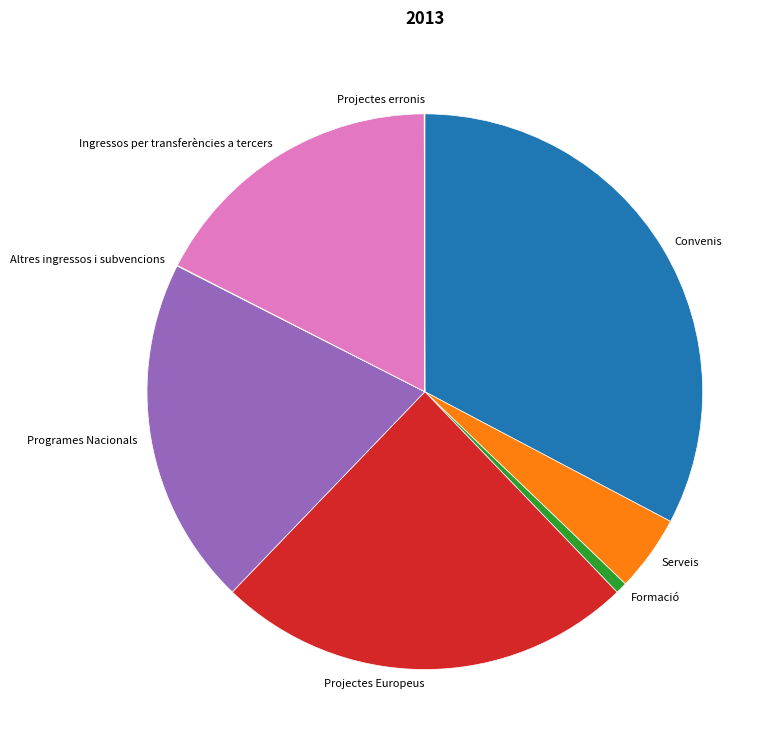

Is Ingressos per transferències a tercers the majority of the pie?

No